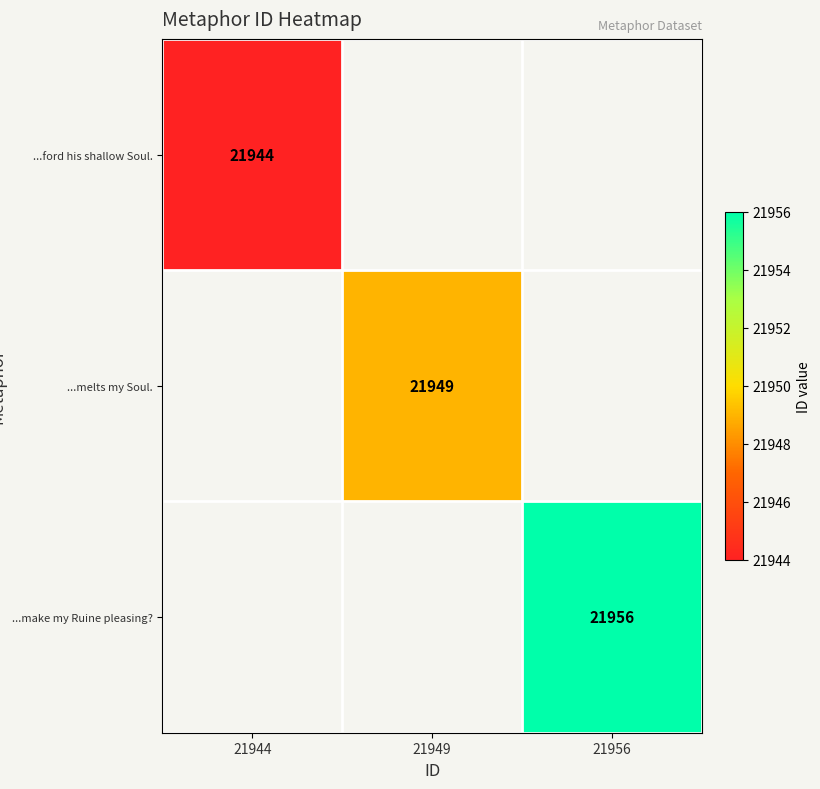

Which has a higher value, 21944 or 21956?

21956